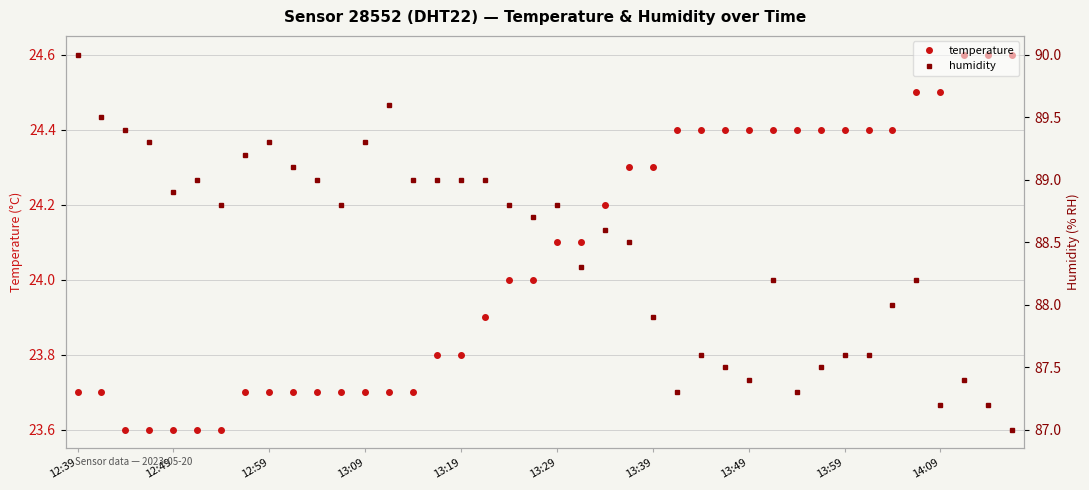

The value of temperature at 13:19 is 7.7. True or false?

False